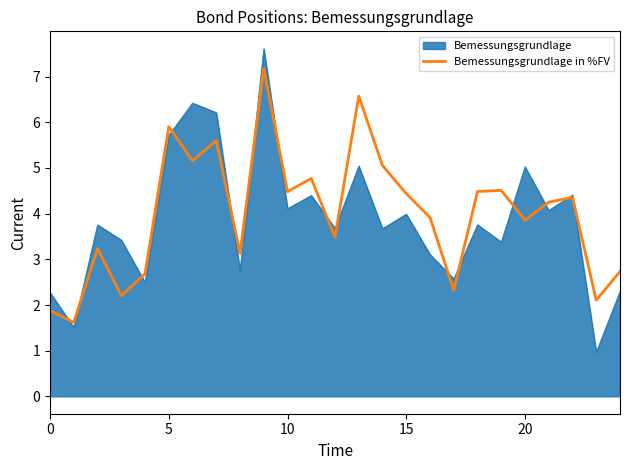

Rank the series by their maximum value, from highest to lowest.

Bemessungsgrundlage, Bemessungsgrundlage in %FV